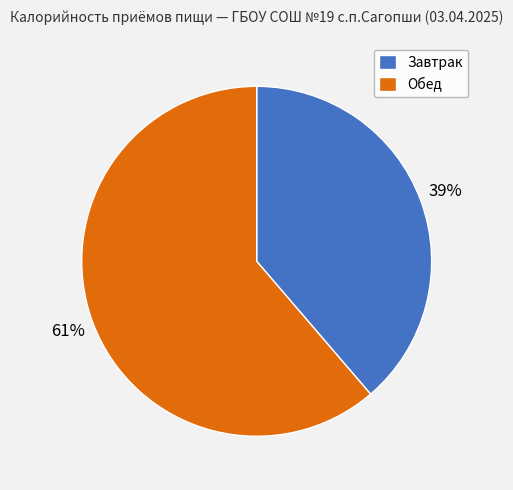

Is Обед the majority of the pie?

Yes